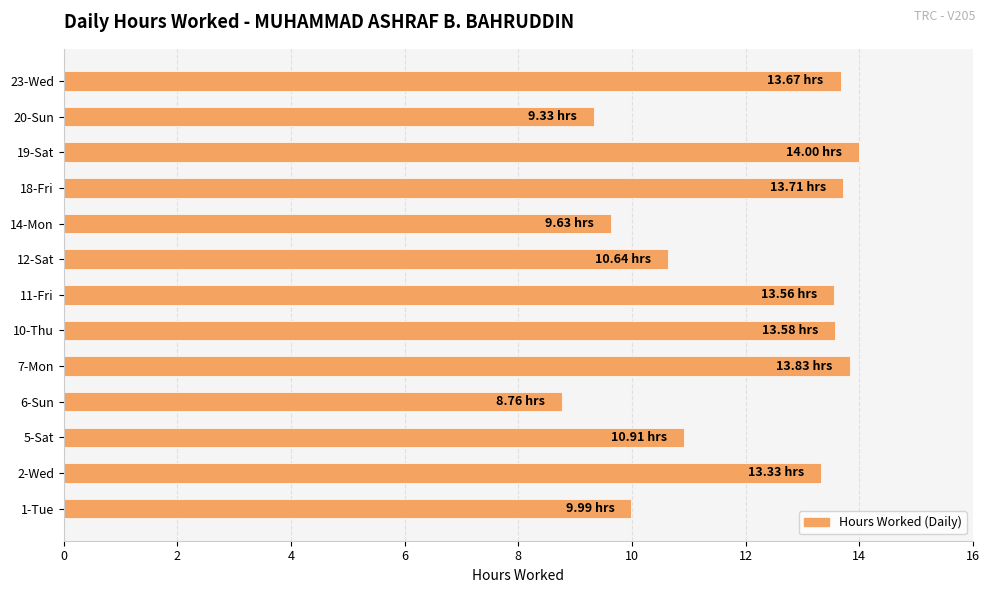

What is the maximum value shown in the chart?

14.0